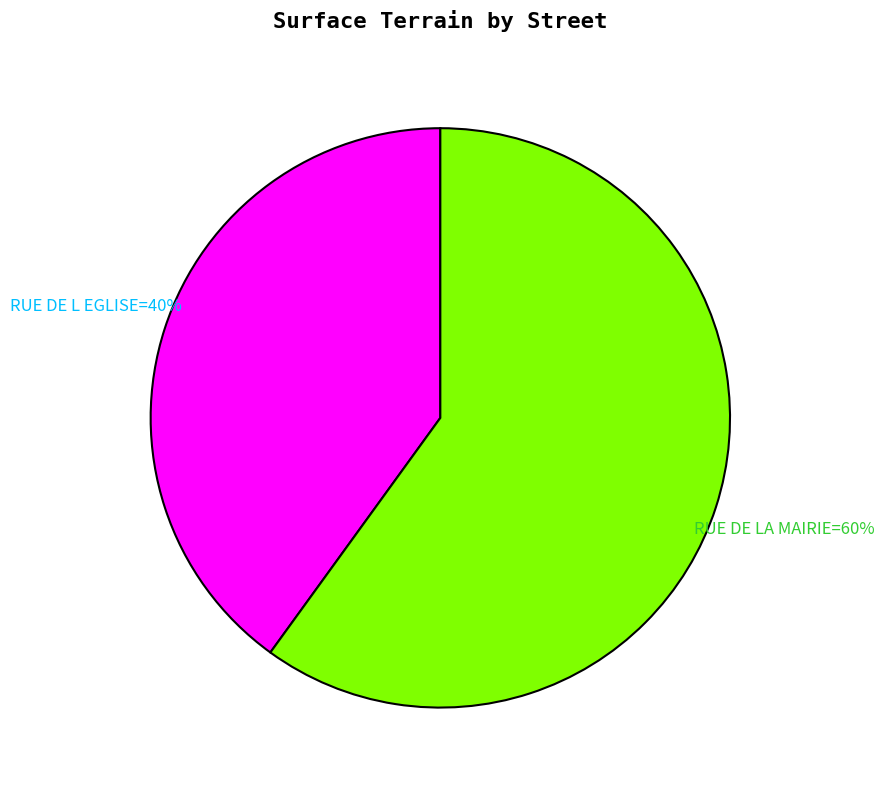

Does any single category account for the majority?

Yes